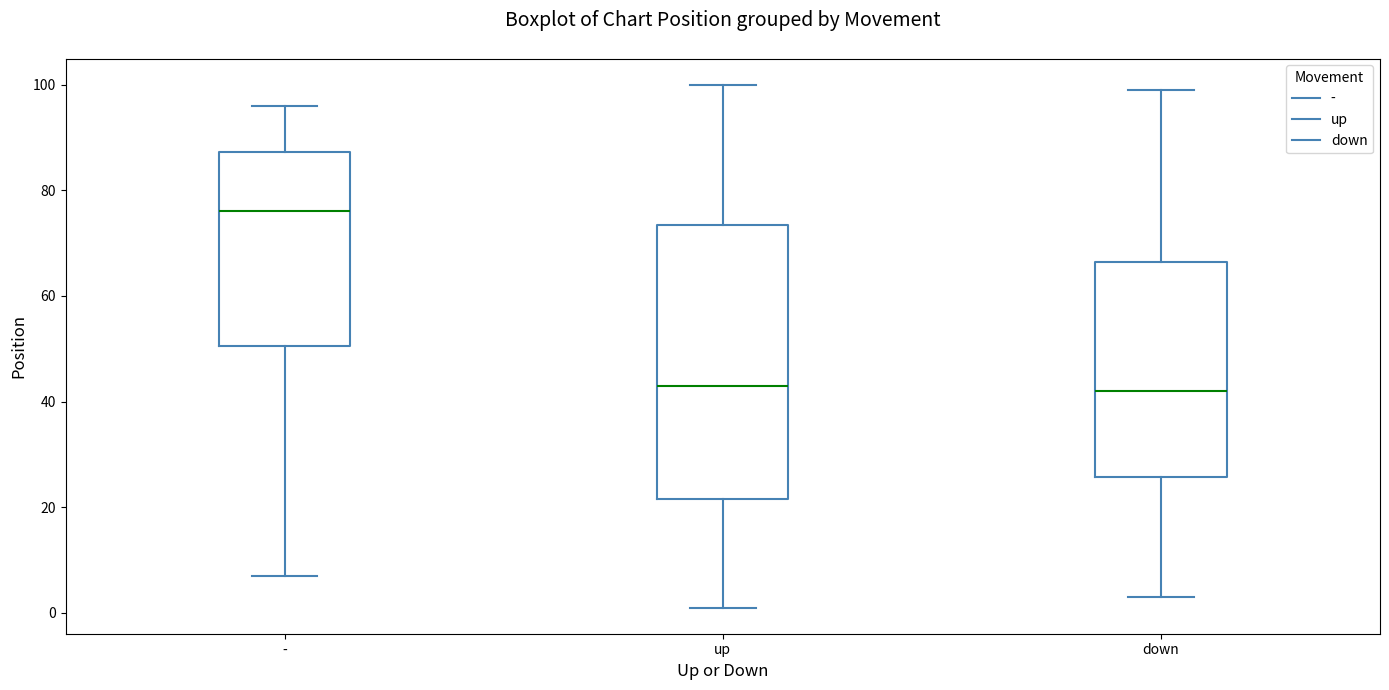

Which box has the highest median line?

-